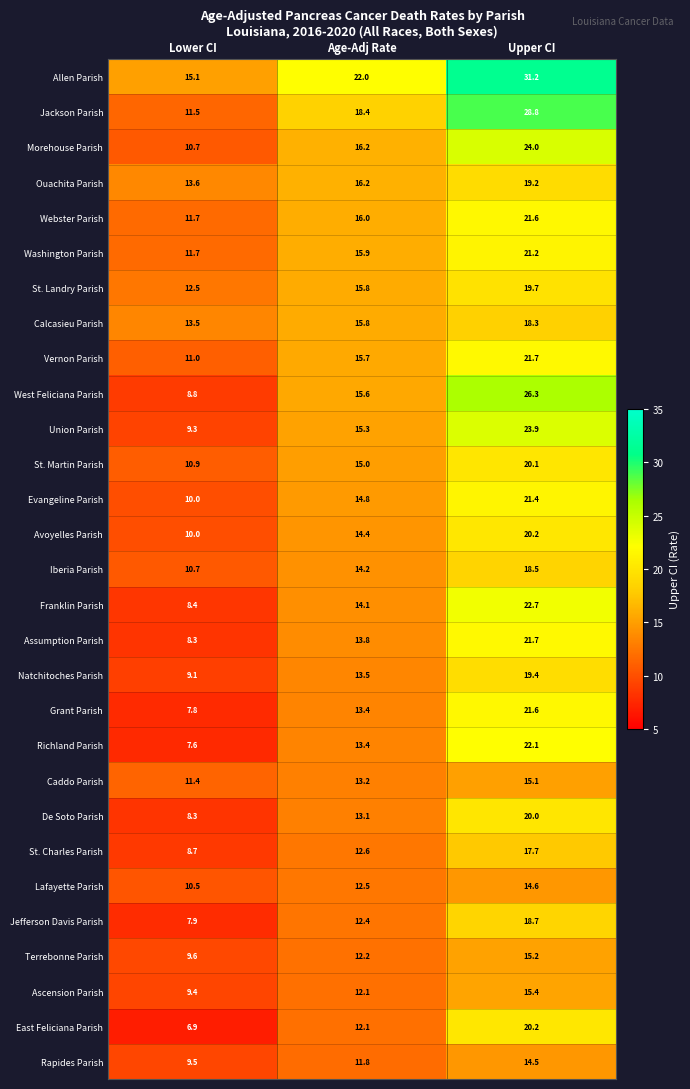

At which category is the sum across all series the highest?

Upper CI